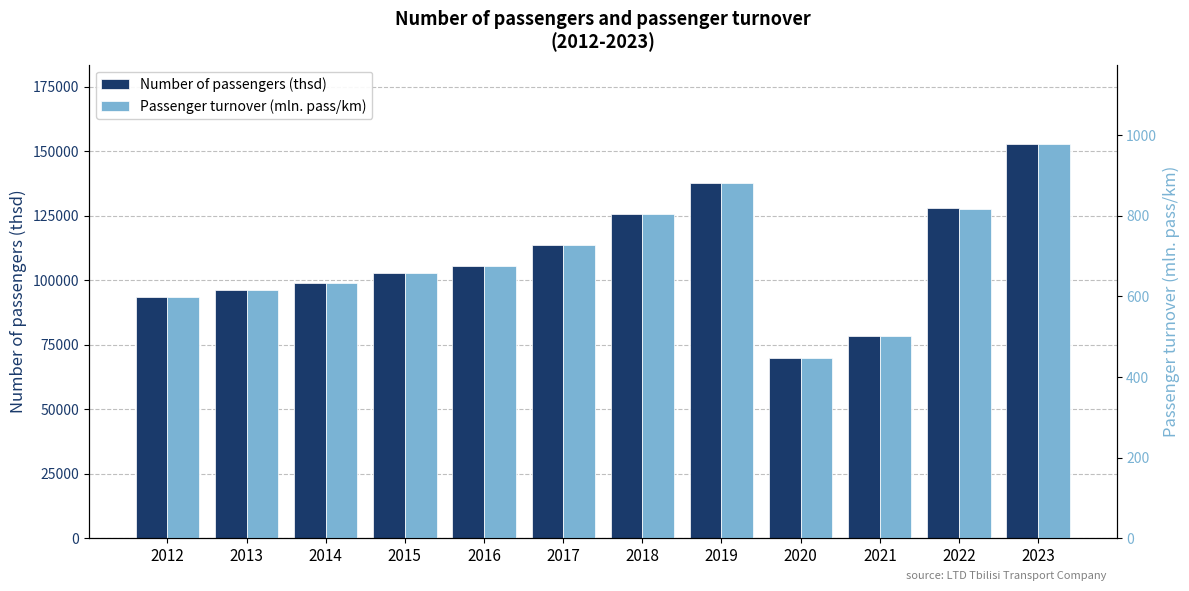

What is the spread (max minus min) of values at 2015?

102217.7